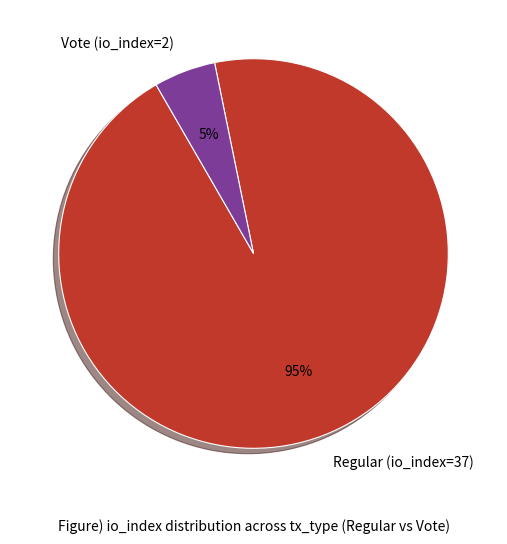

To the nearest percent, what percentage of the pie is Vote (io_index=2)?

5%